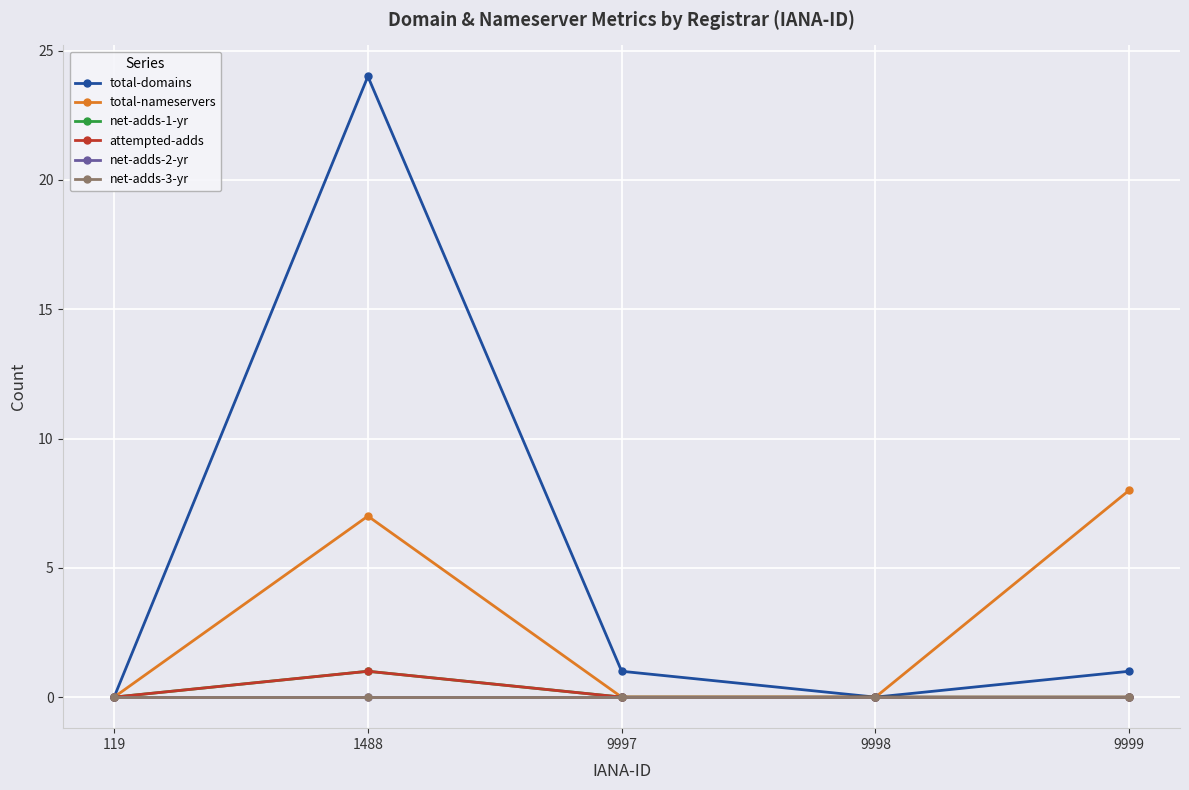

At which category does the chart reach its minimum across all series?

119